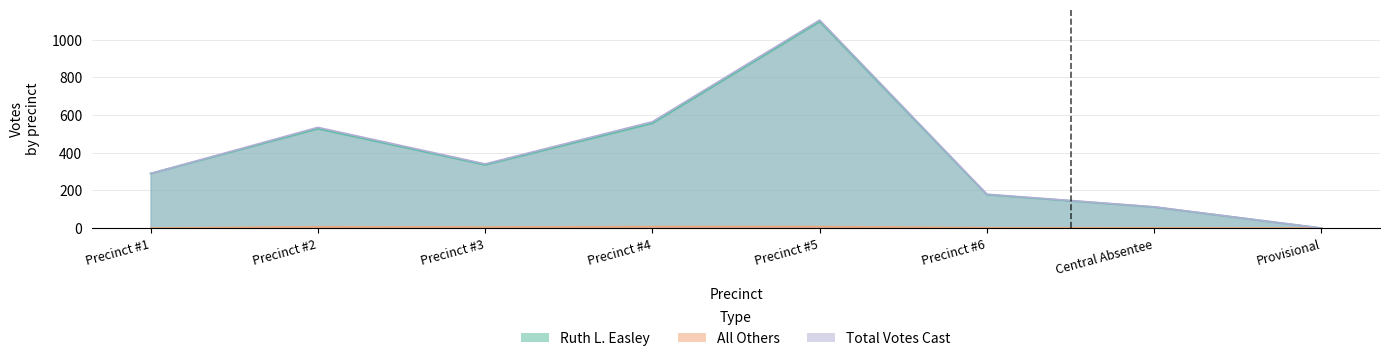

Which series has the largest total across all categories?

Total Votes Cast